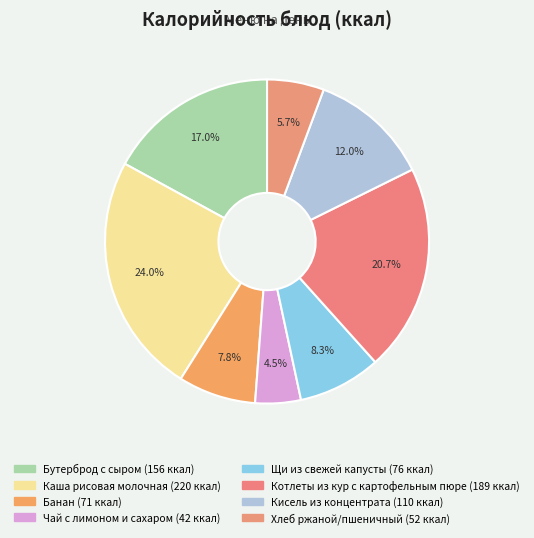

Is it true that Щи из свежей капусты is 8% of the pie?

True